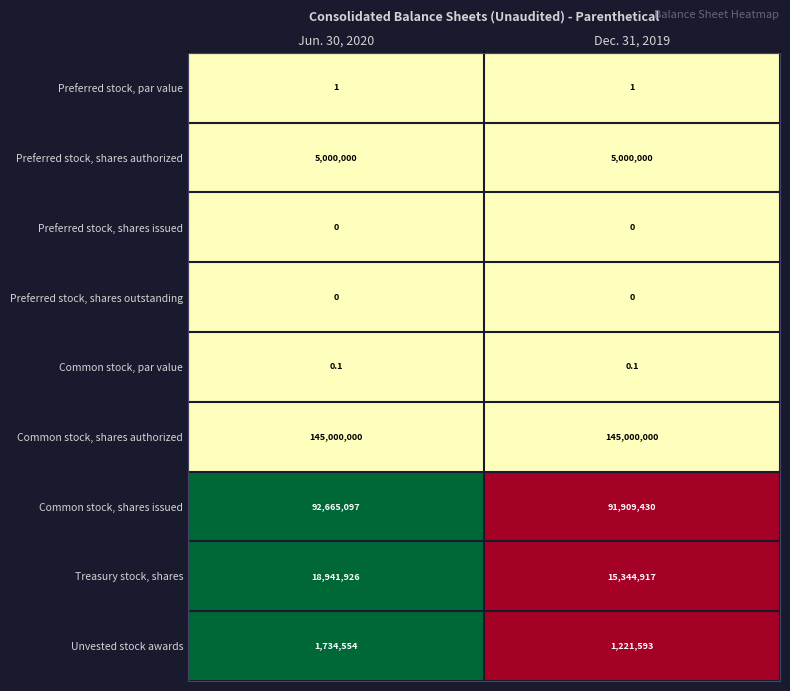

List the labels in order of Treasury stock, shares value, largest first.

Jun. 30, 2020, Dec. 31, 2019